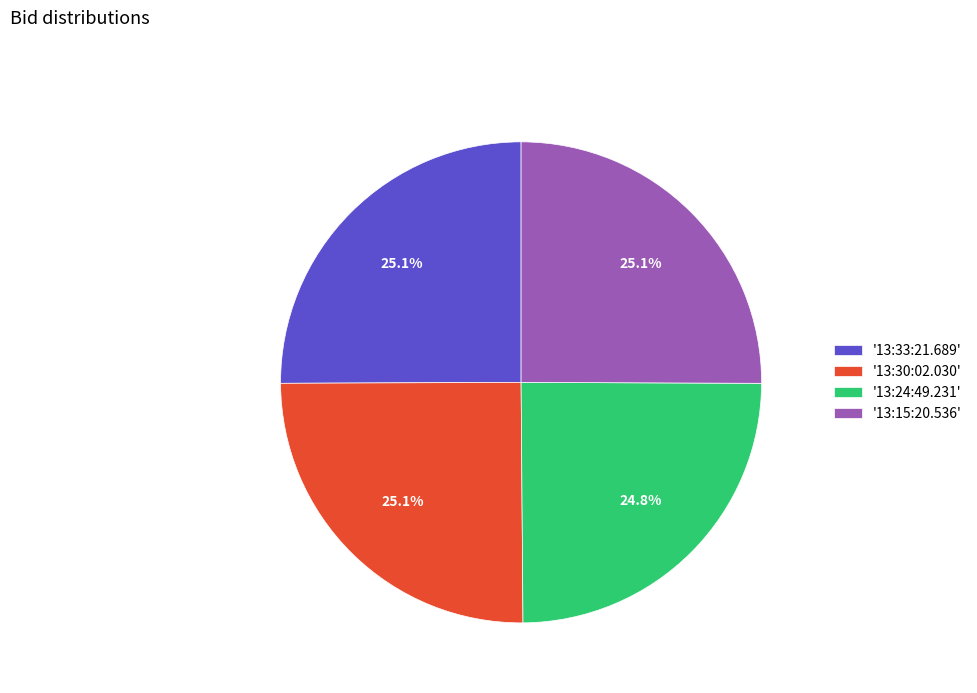

Do '13:15:20.536' and '13:33:21.689' together represent more than half of the pie?

Yes